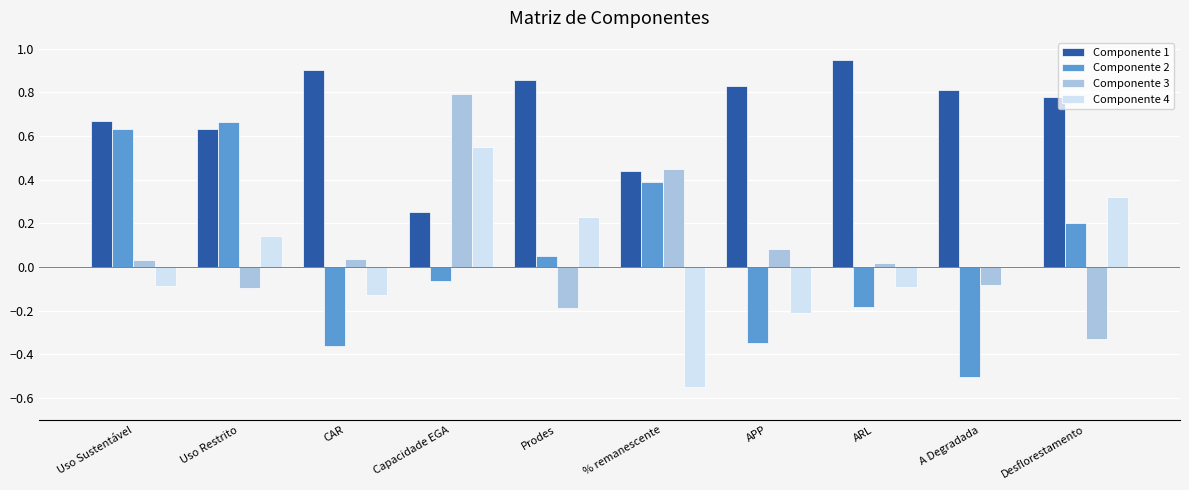

At which label does Componente 1 reach its peak?

ARL